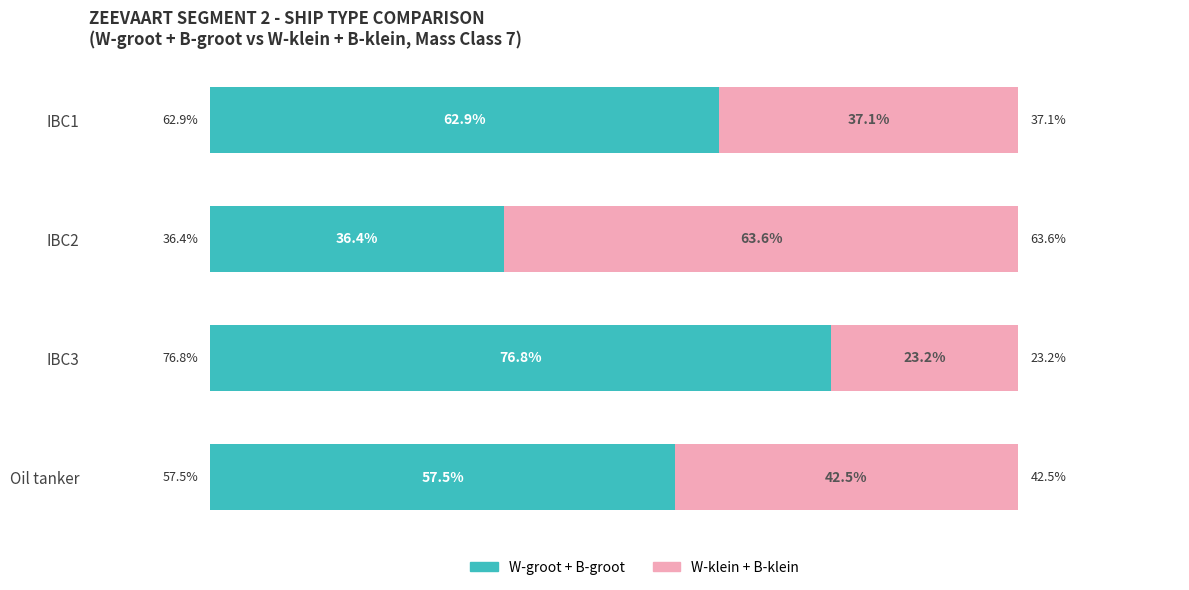

List the labels in order of W-groot + B-groot value, smallest first.

IBC2, Oil tanker, IBC1, IBC3